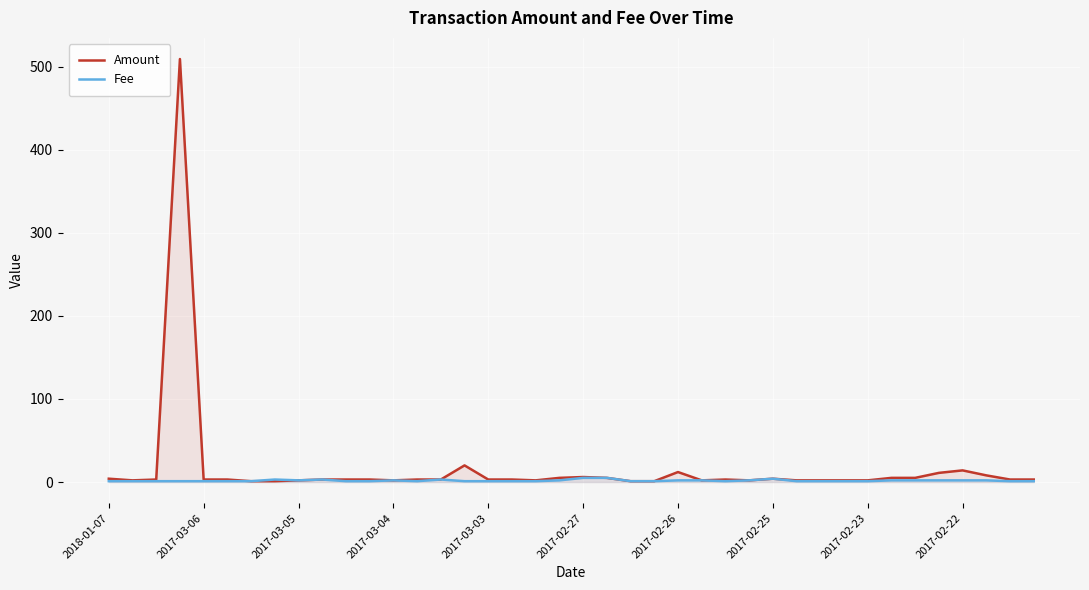

Does the chart display data point markers on the line(s)?

No